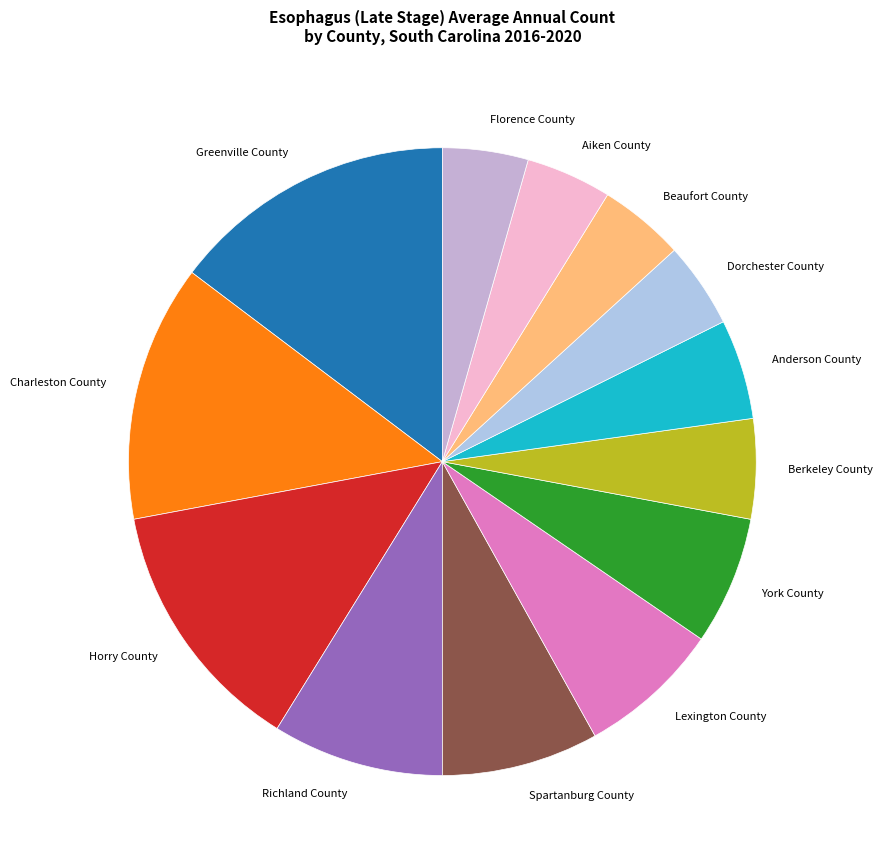

Which has a higher value, York County or Dorchester County?

York County